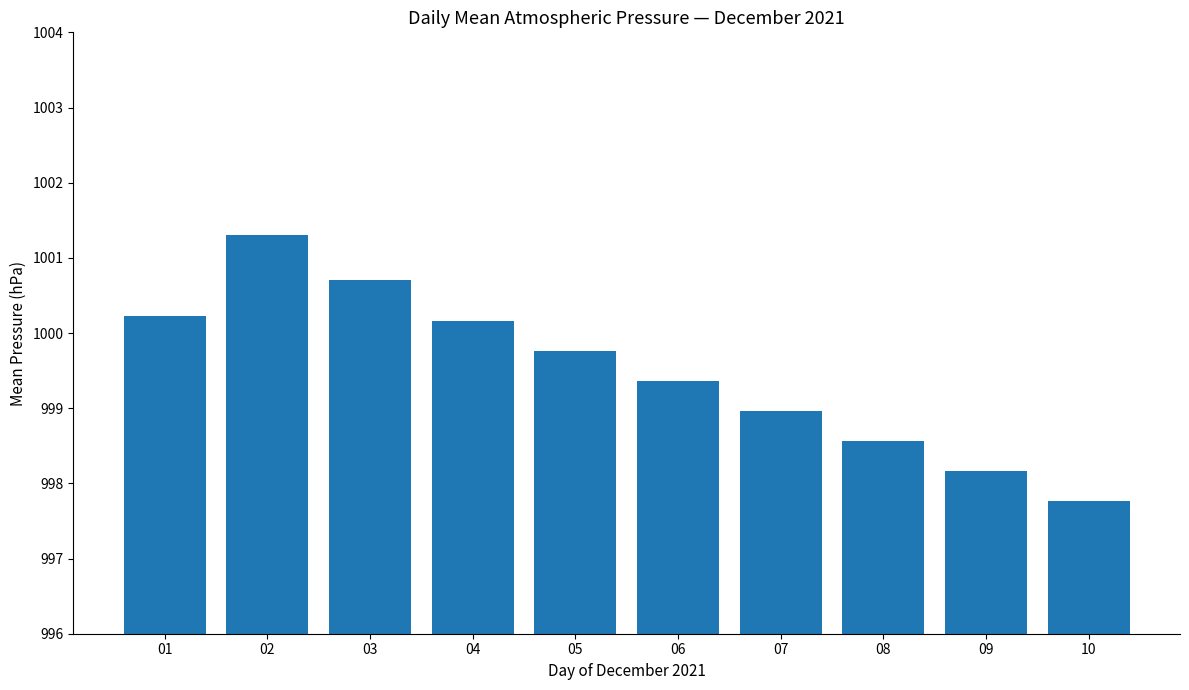

Approximately how many times larger is the value at 04 compared to 01?

1.0